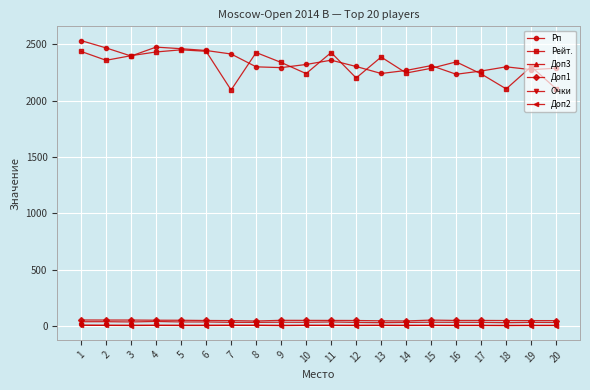

The value of Рп at 10 is 1528.5. True or false?

False